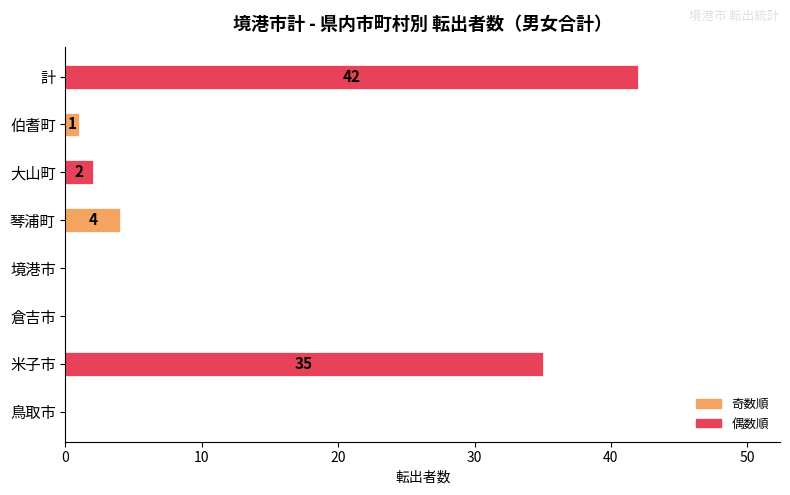

Count the number of categories in the chart.

8